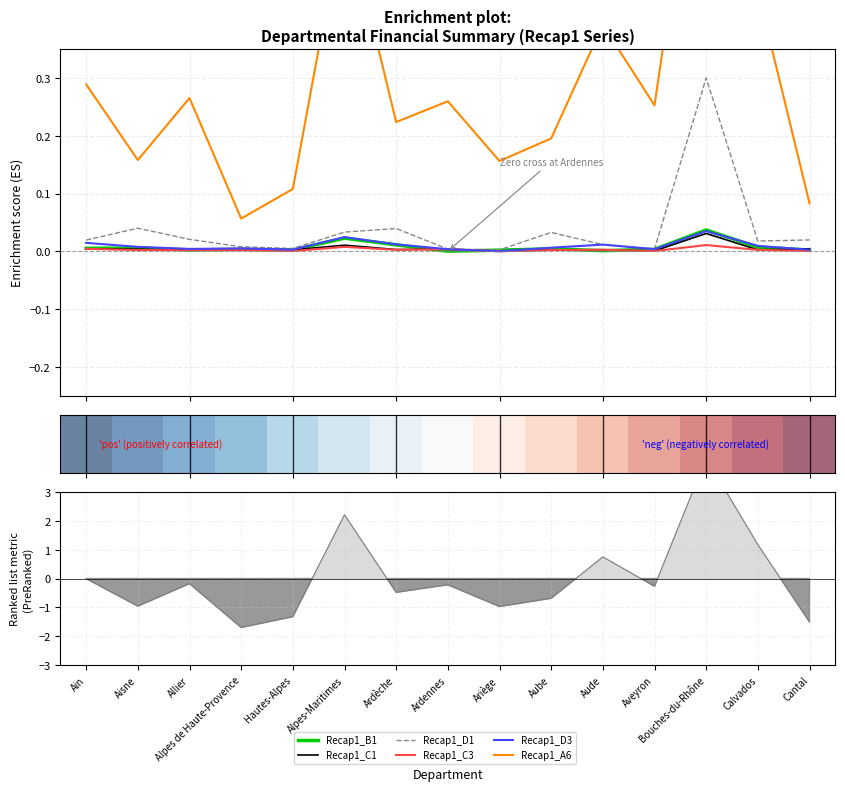

At which category is the sum across all series the highest?

Bouches-du-Rhône